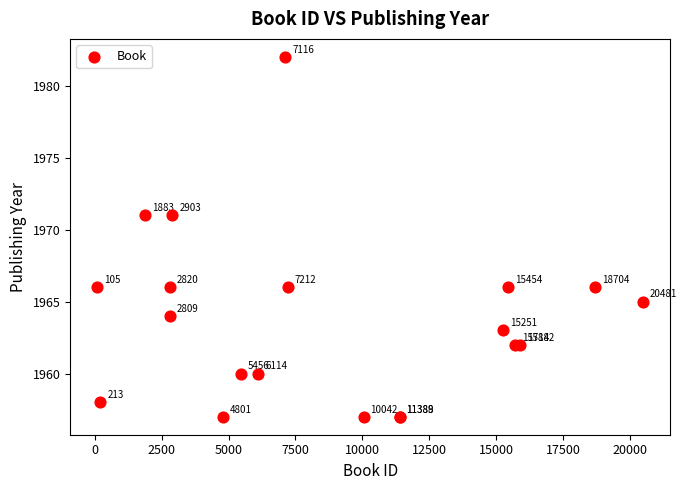

What Y value in the scatter plot is closest to 1969?

1971